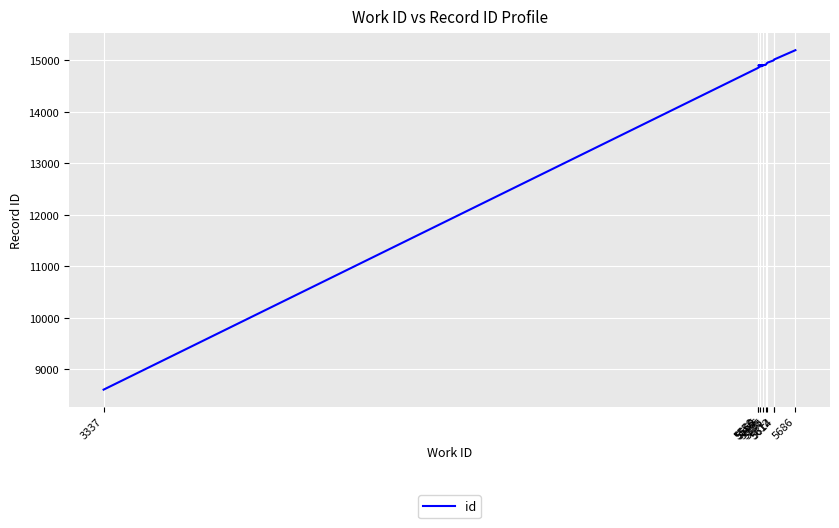

What is the smallest value displayed?

8608